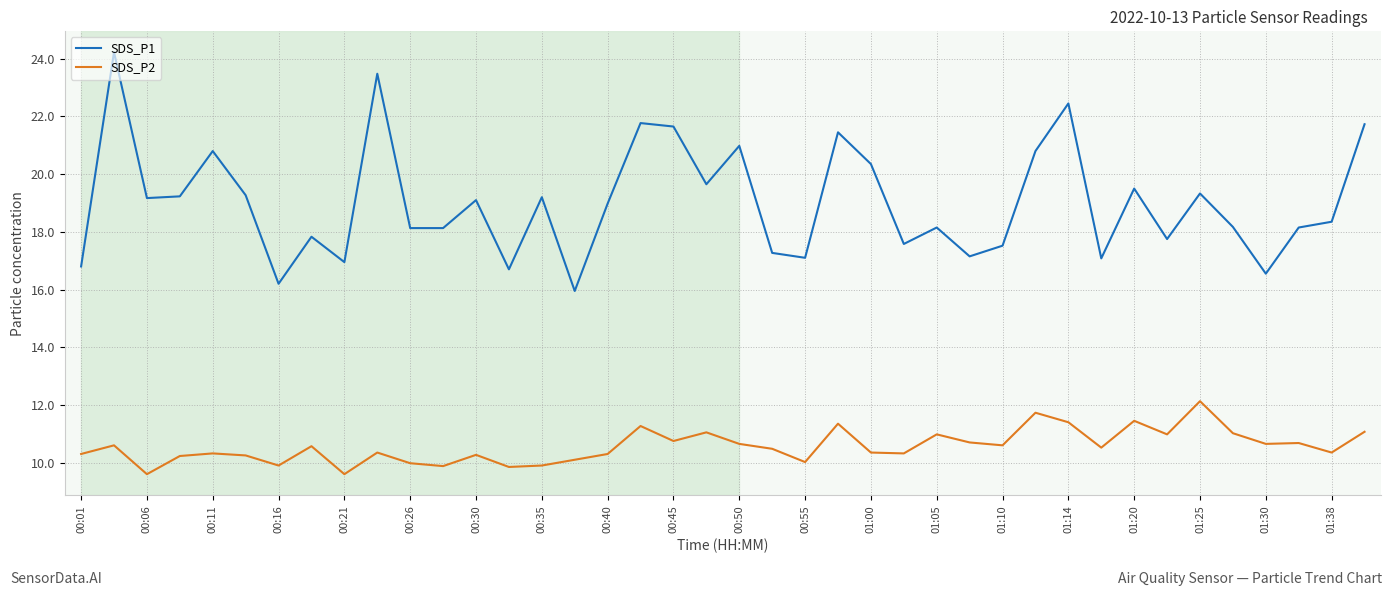

What is the difference between the maximum and minimum values in the SDS_P1 series?

8.3